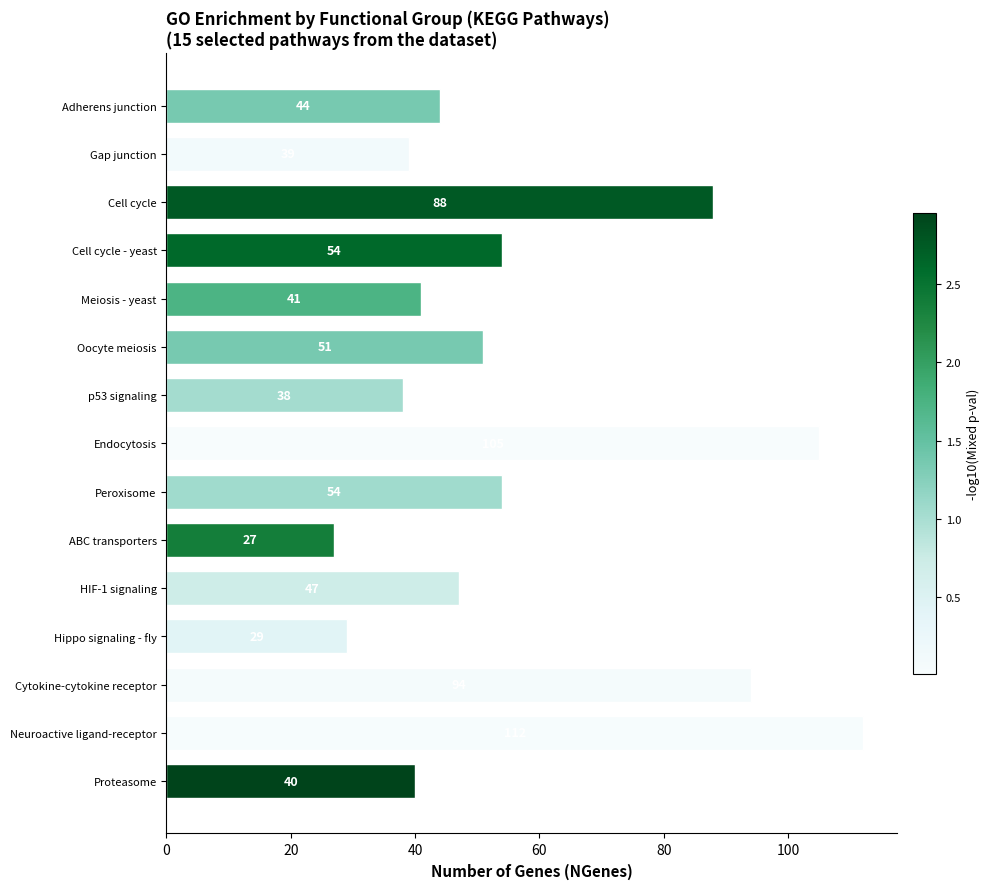

Between HIF-1 signaling and Endocytosis, which is larger?

Endocytosis